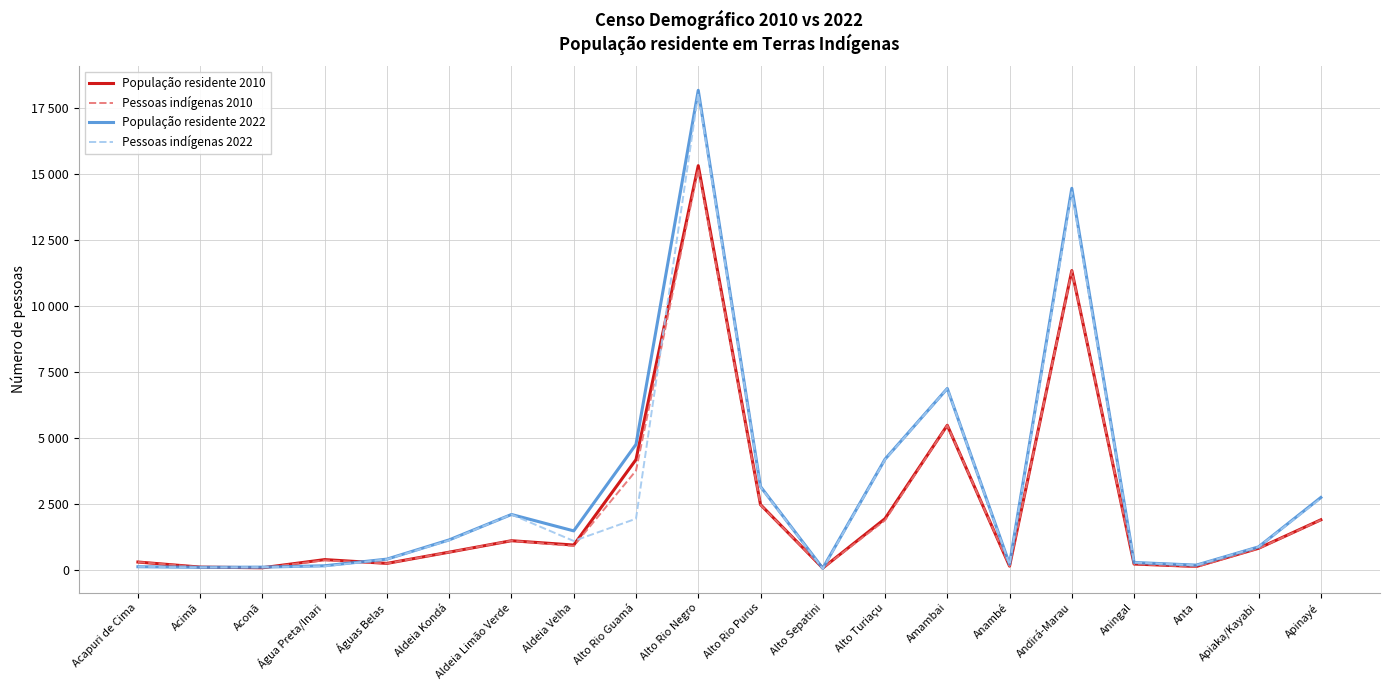

What is the label of the 18th point from the right?

Aconã